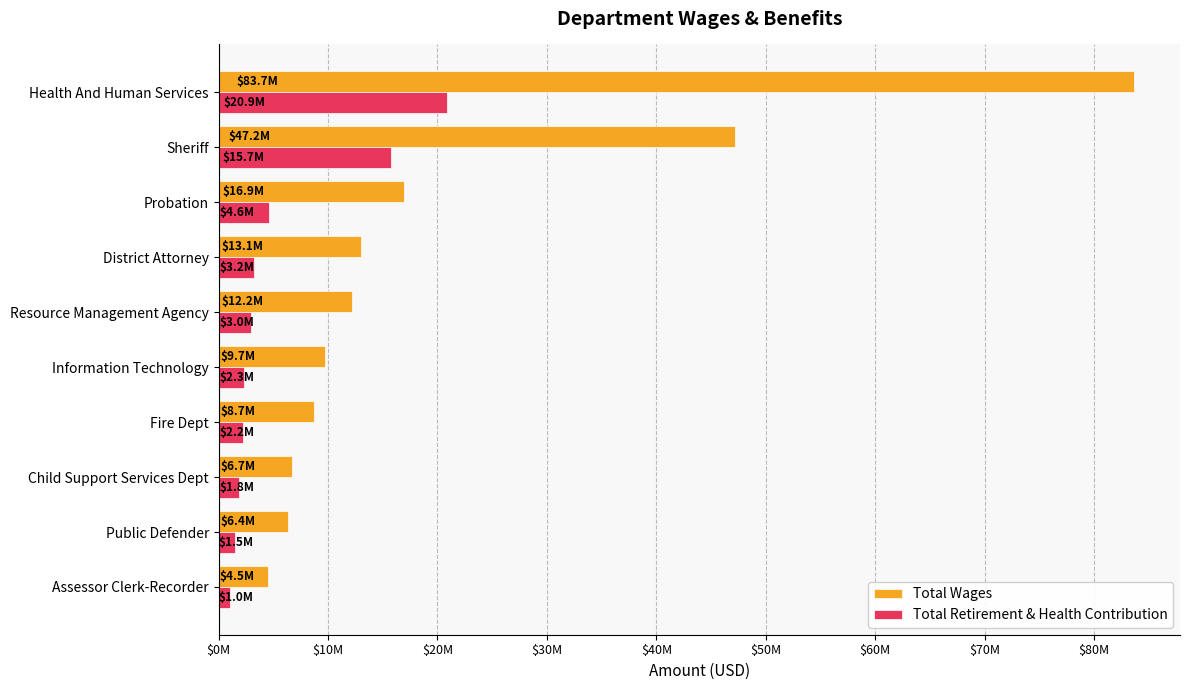

What are all the series names shown in the legend?

Total Wages, Total Retirement & Health Contribution